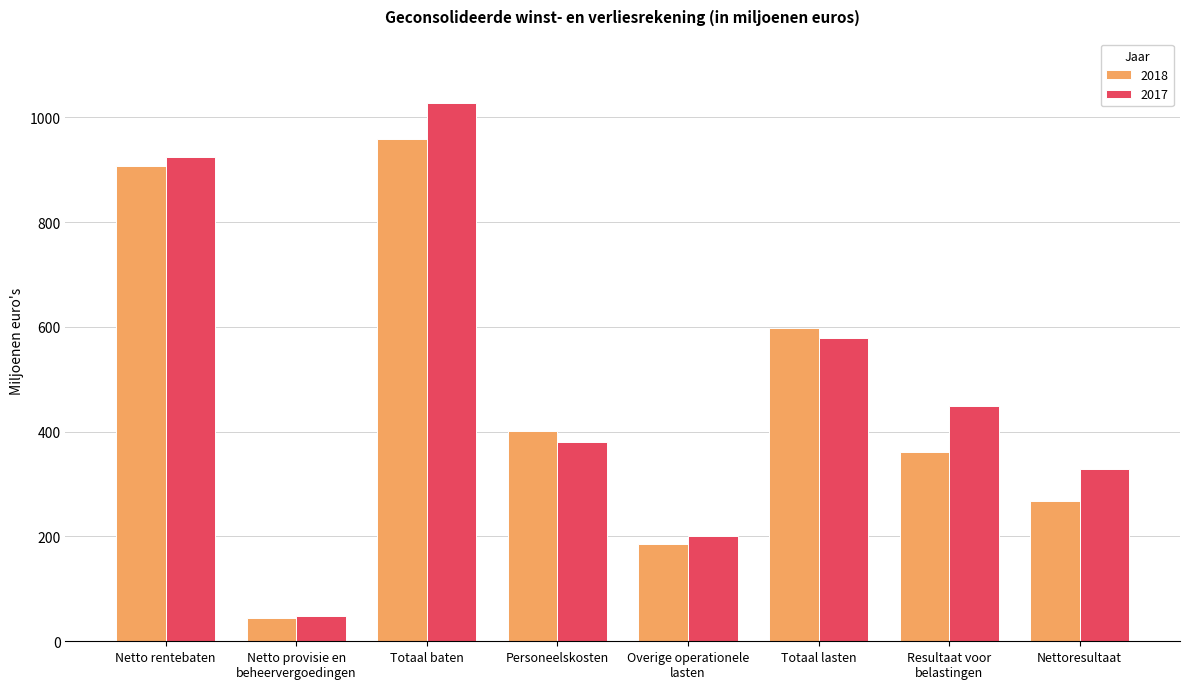

Are the bars horizontal?

No